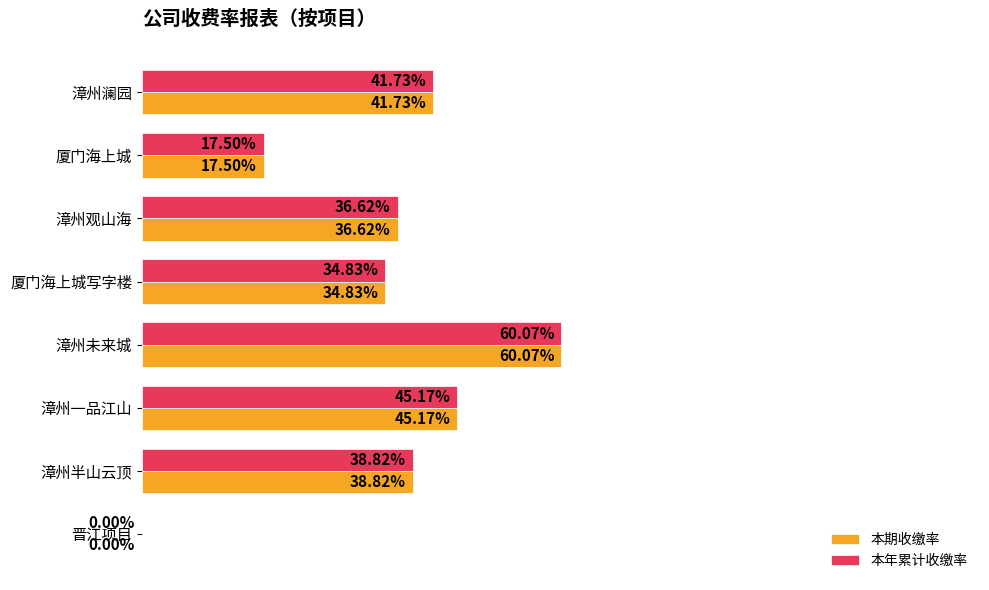

At which label is 本年累计收缴率 closest to 30?

厦门海上城写字楼